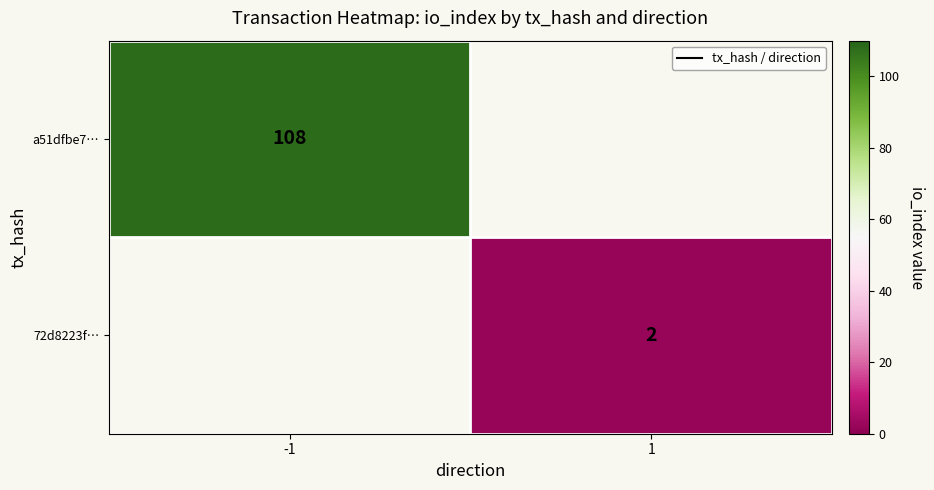

The value of 72d8223f… at 1 is 2. True or false?

True